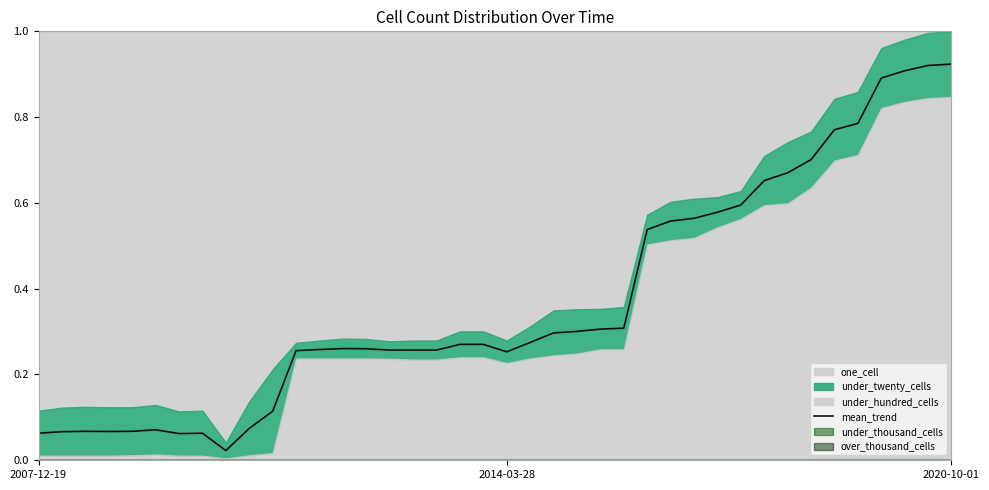

What is the difference between the second highest and second lowest values?

0.9